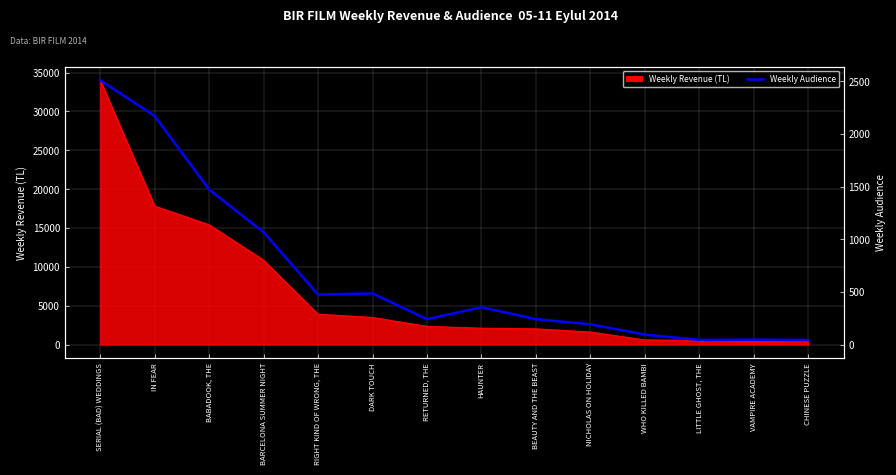

How many points are higher than both their immediate neighbors (excluding endpoints)?

3